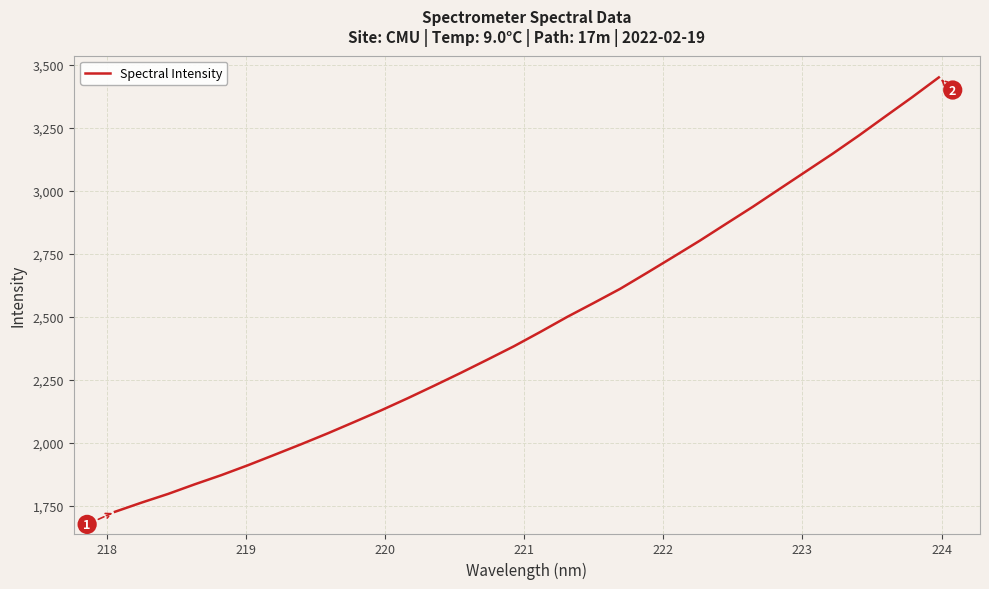

What is the greatest value displayed?

3449.8